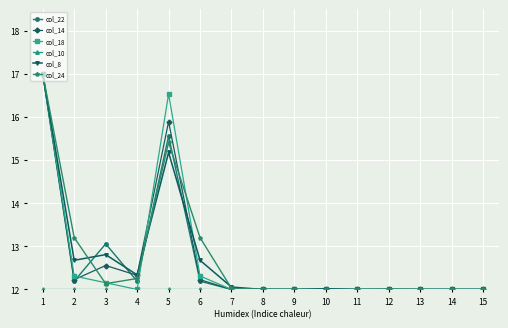

Does the chart have visible grid lines?

Yes